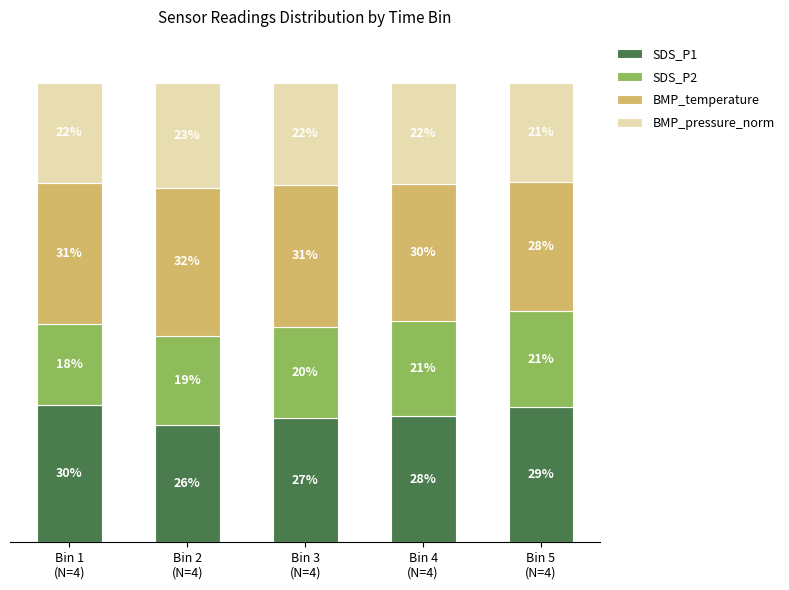

Does the chart contain stacked bars?

Yes